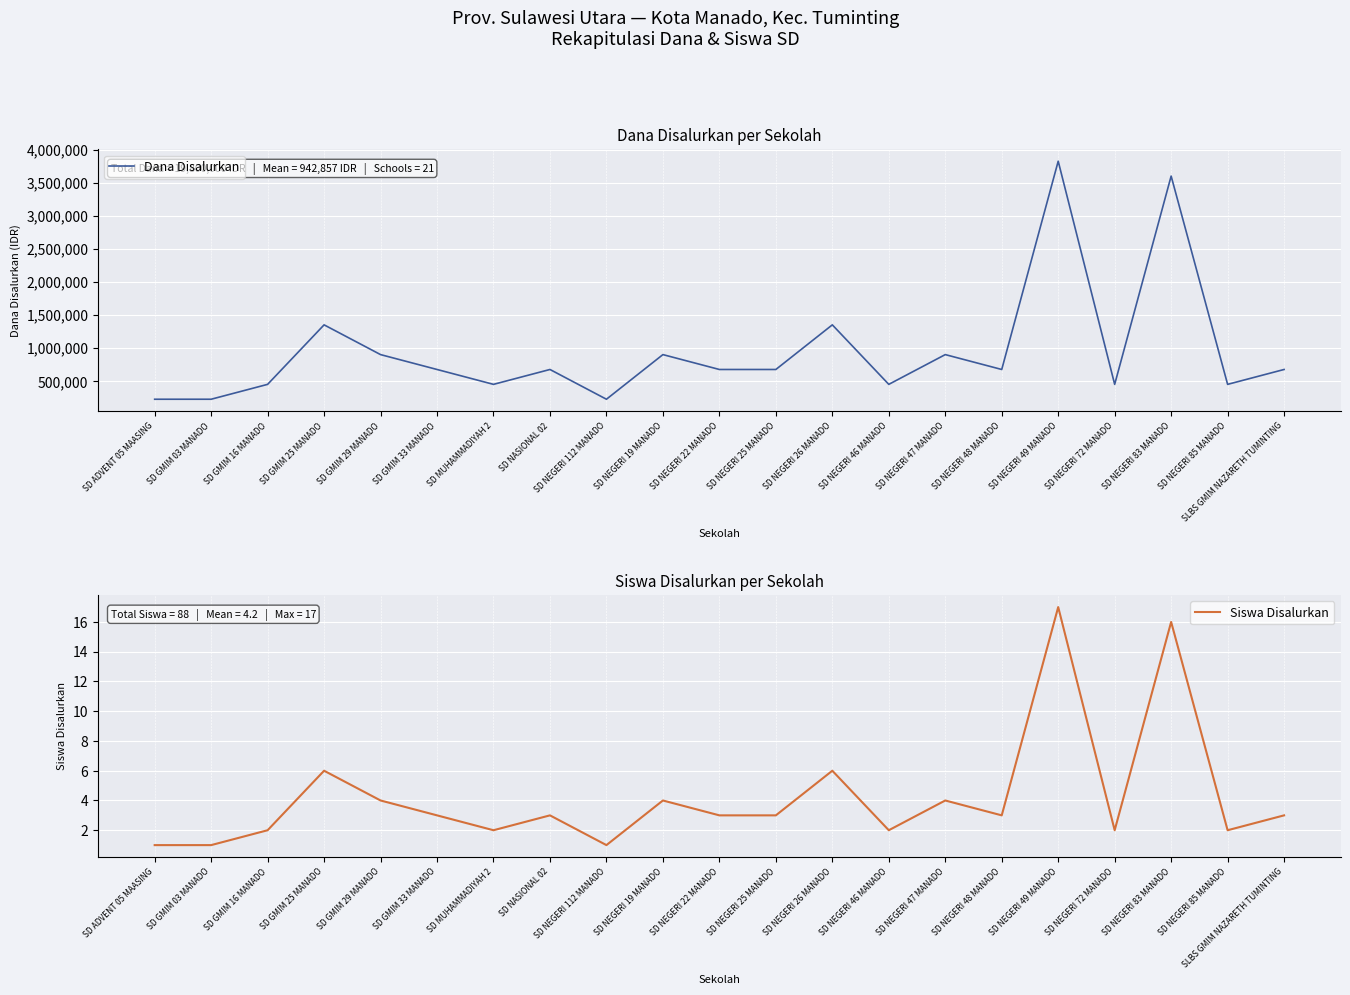

Rank the series at SD NEGERI 49 MANADO from lowest to highest value.

Siswa Disalurkan, Dana Disalurkan